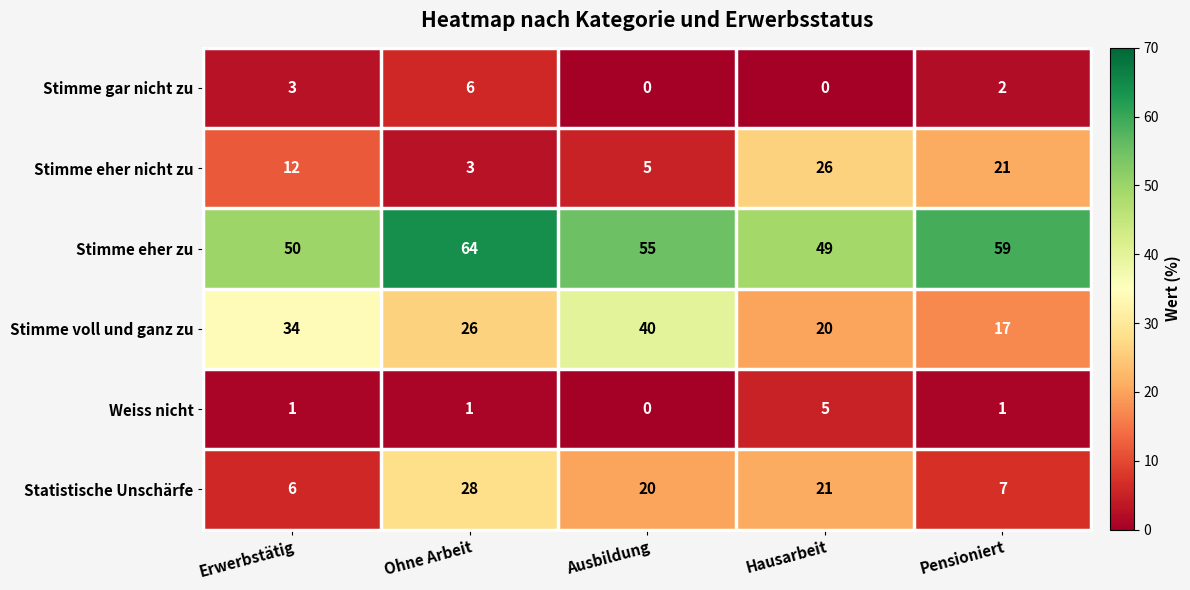

The Statistische Unschärfe series shows 8 at Ausbildung. True or false?

False